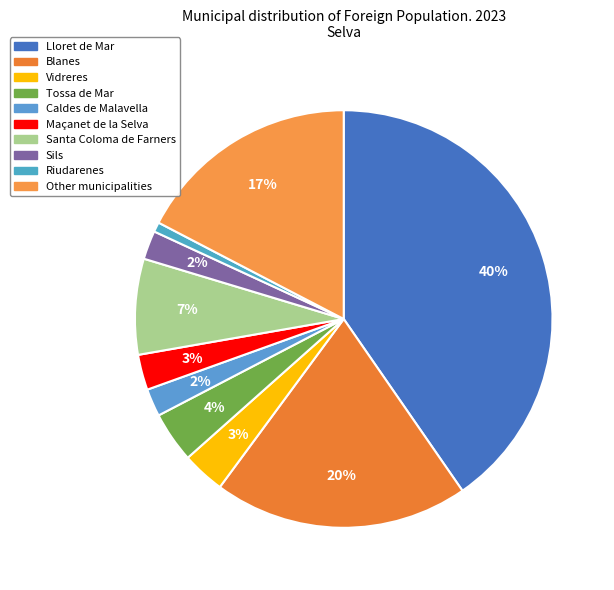

Which has a higher value, Santa Coloma de Farners or Caldes de Malavella?

Santa Coloma de Farners